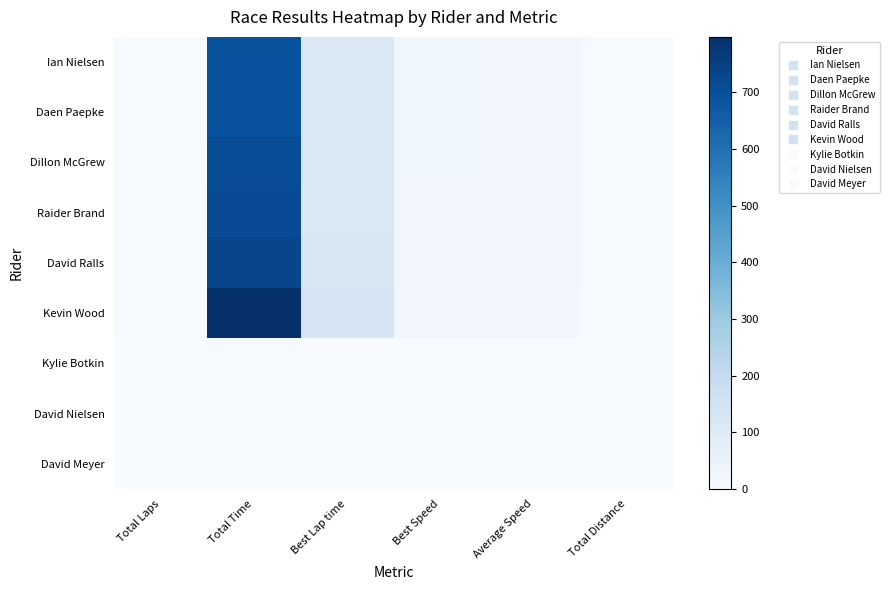

Which has a higher value, Average Speed or Total Distance?

Average Speed